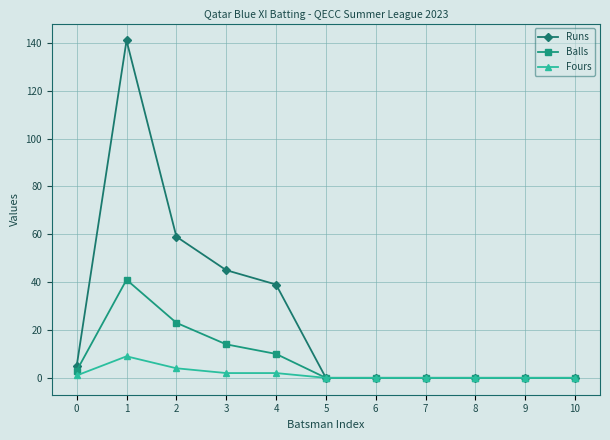

Which series has the largest total across all categories?

Runs